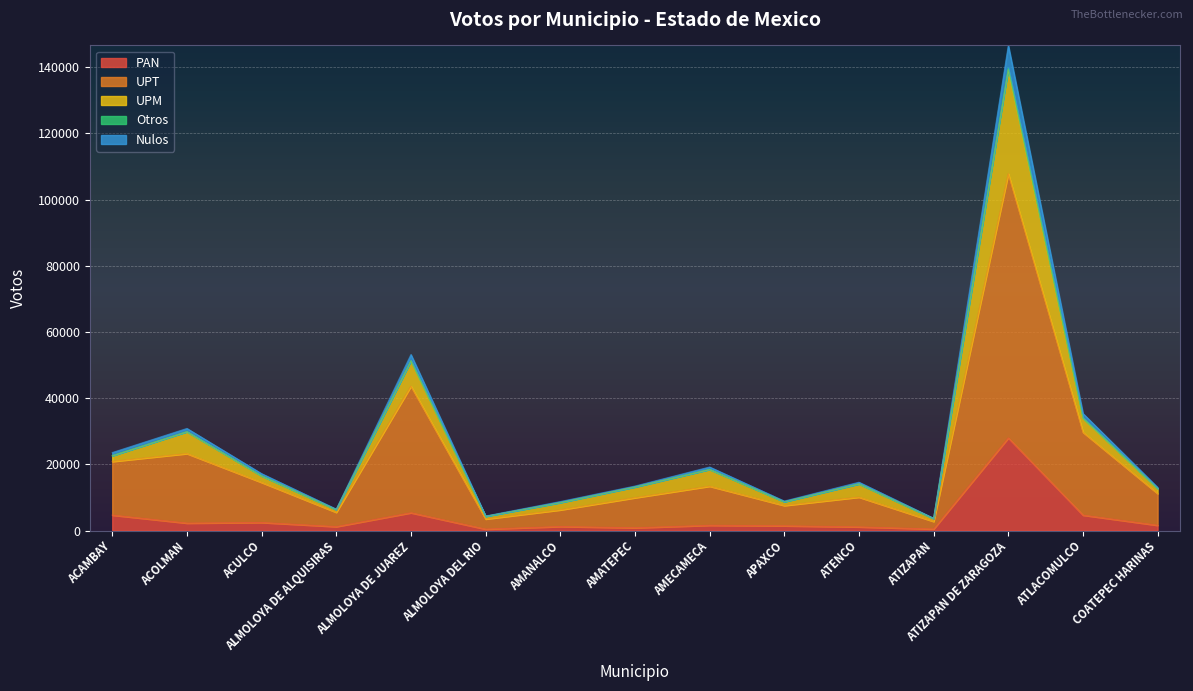

True or false: Nulos has more than 0 points higher than both neighbors.

True